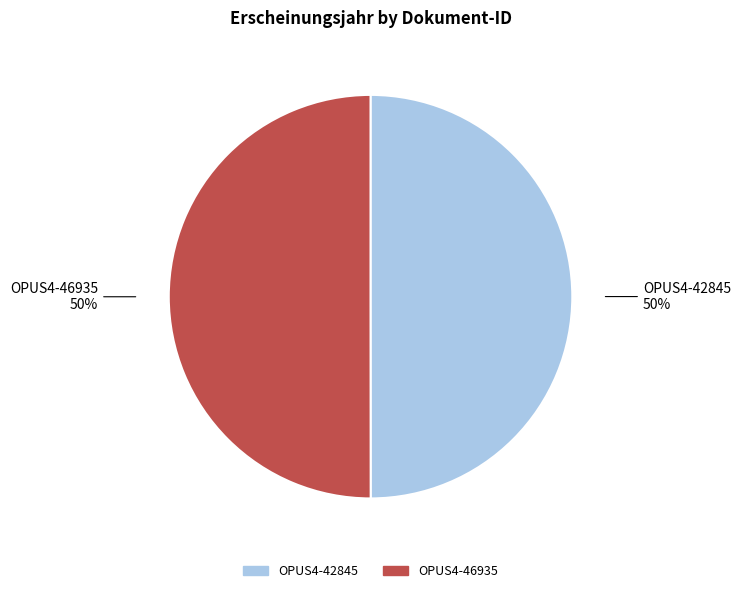

To the nearest percent, what is the average slice percentage?

50%